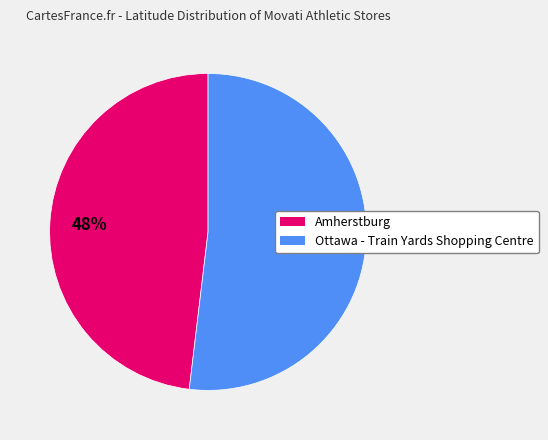

To the nearest percent, what is the average slice percentage?

50%